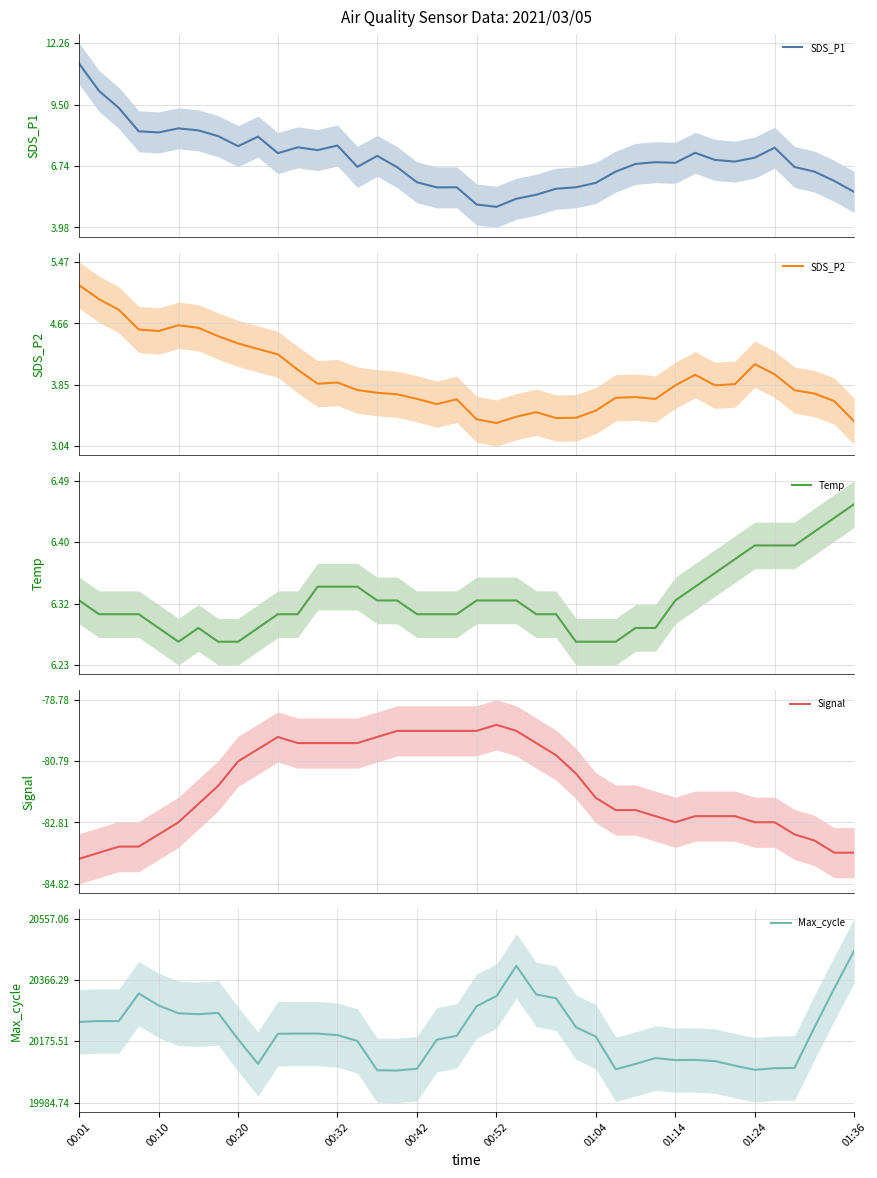

The SDS_P1 series shows 5.7 at 24. True or false?

True